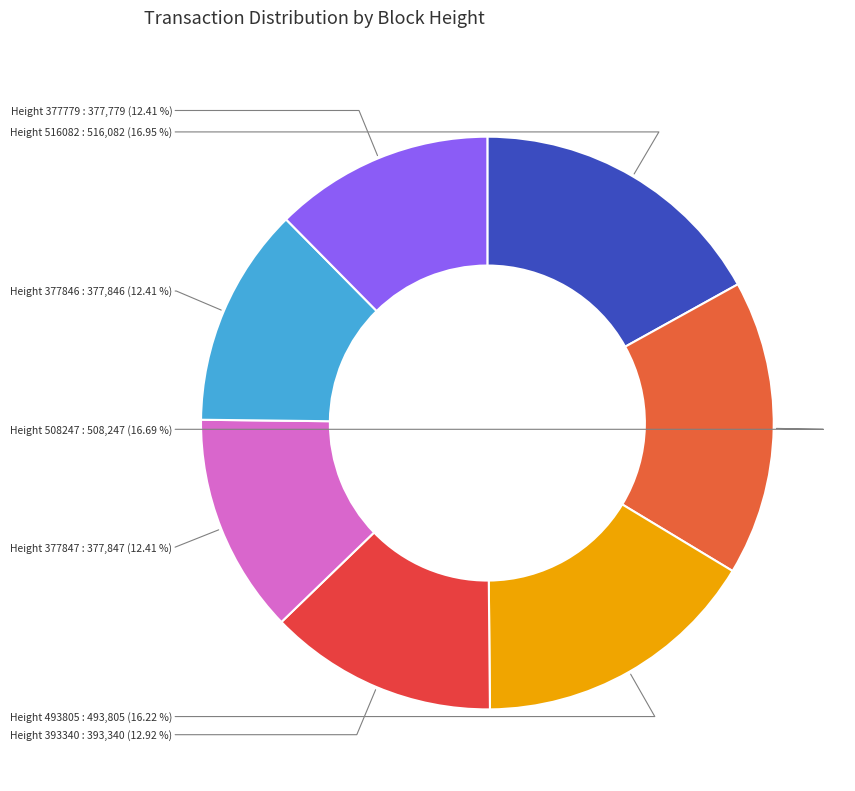

How many slices are in this pie chart?

7